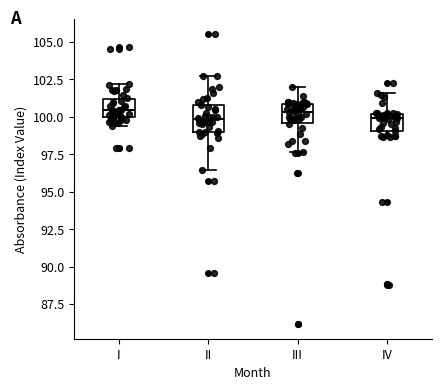

Reading left to right, read every box against the y-axis: the position of its median line, the range the box covers, and the ends of its whiskers. The values are not printed on the chart, so give them approximately, as read against the axis.

I: median 100.5, box 100.0 to 101.0, whiskers 99.5 to 102.0
II: median 100.0, box 99.0 to 101.0, whiskers 96.5 to 103.0
III: median 100.5, box 99.5 to 101.0, whiskers 97.5 to 102.0
IV: median 100.0 (just below the box's upper edge), box 99.0 to 100.0, whiskers 98.5 to 101.5